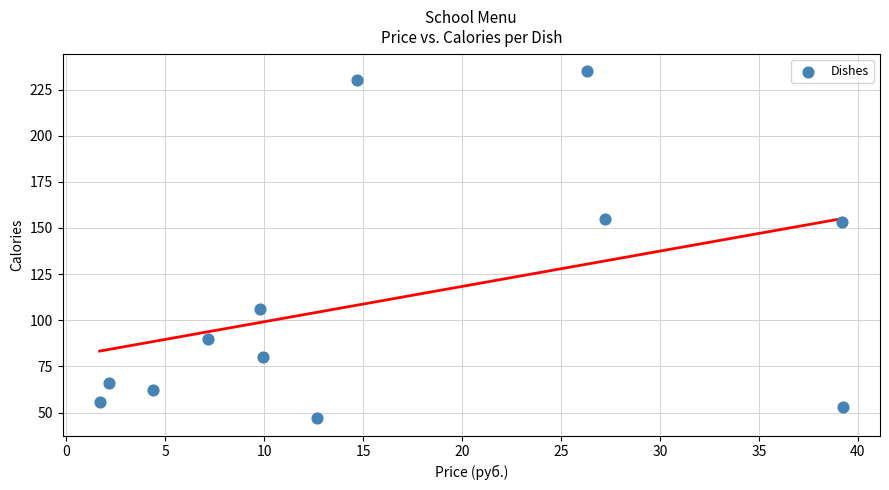

What is the range of Y values (max minus min)?

188